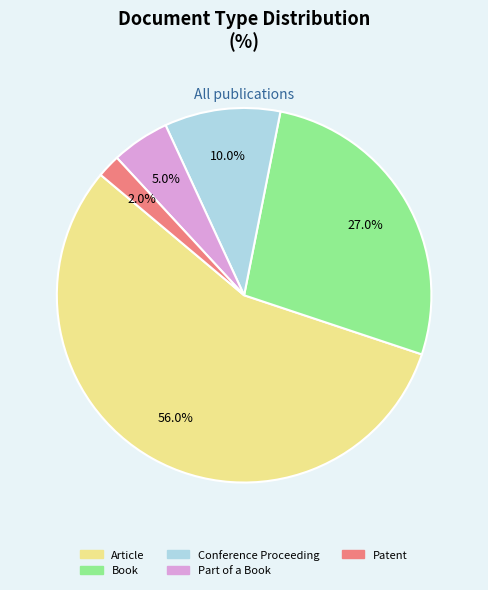

To the nearest percent, what is the combined percentage of Conference Proceeding and Article?

66%